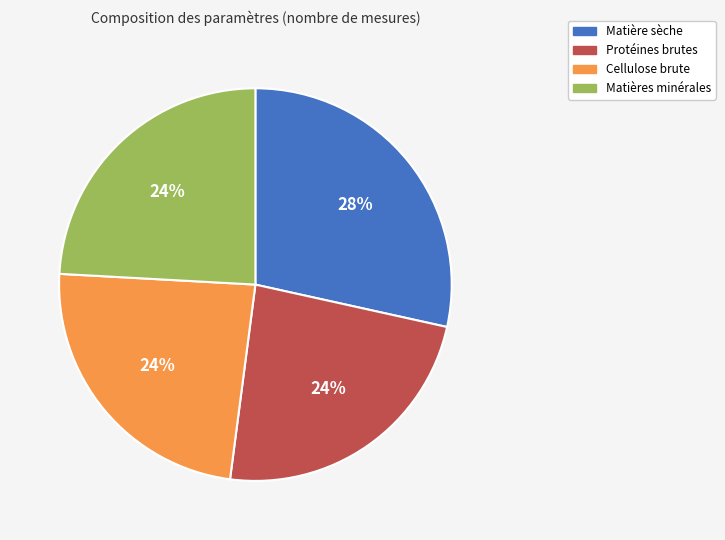

Does Matière sèche represent more than half of the total?

No